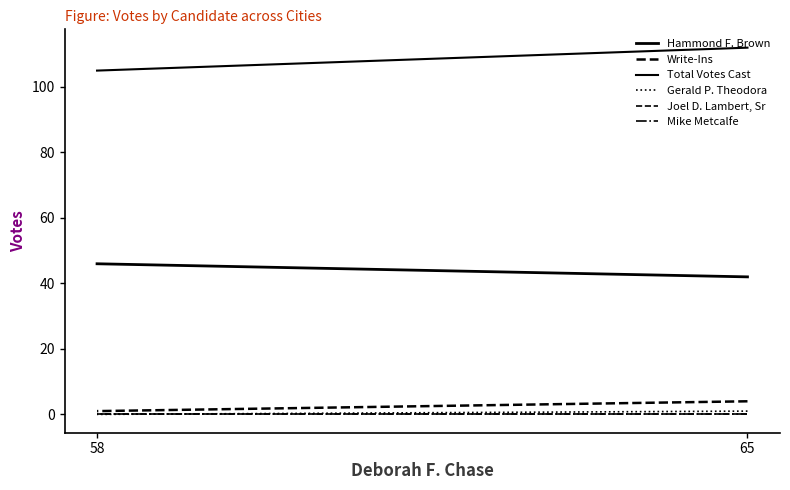

At 58, list the series in order from smallest to largest.

Gerald P. Theodora, Joel D. Lambert, Sr, Mike Metcalfe, Write-Ins, Hammond F. Brown, Total Votes Cast